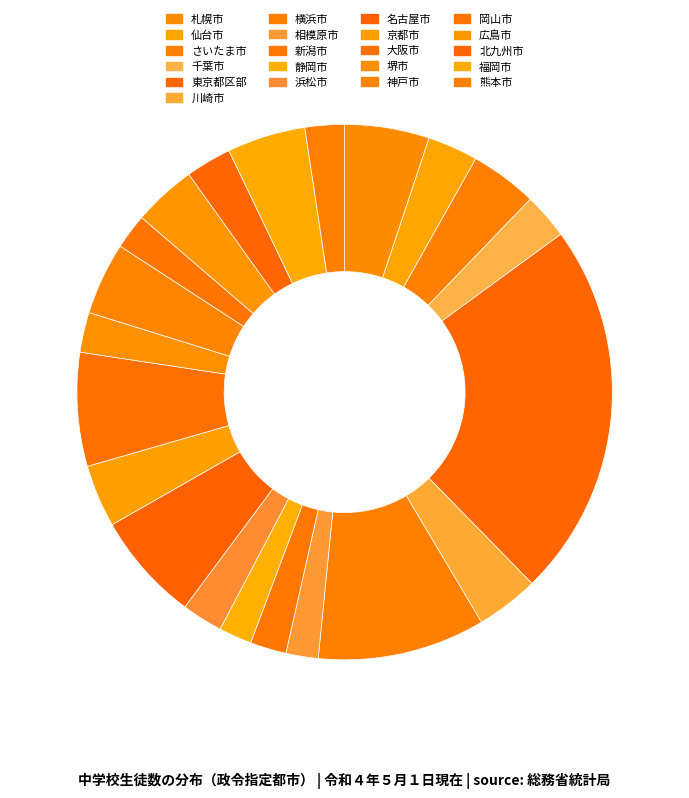

What is the ratio of the value at 神戸市 to the value at 川崎市?

1.2